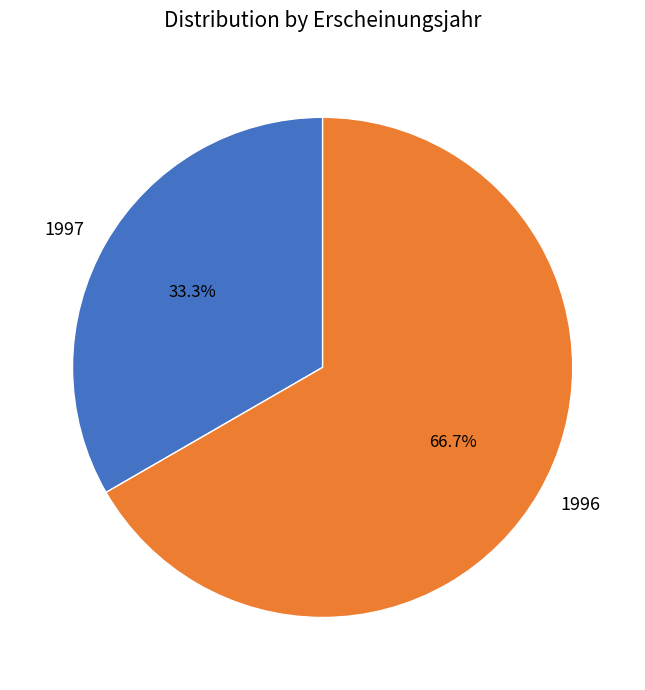

What is the ratio of the value at 1996 to the value at 1997?

2.0